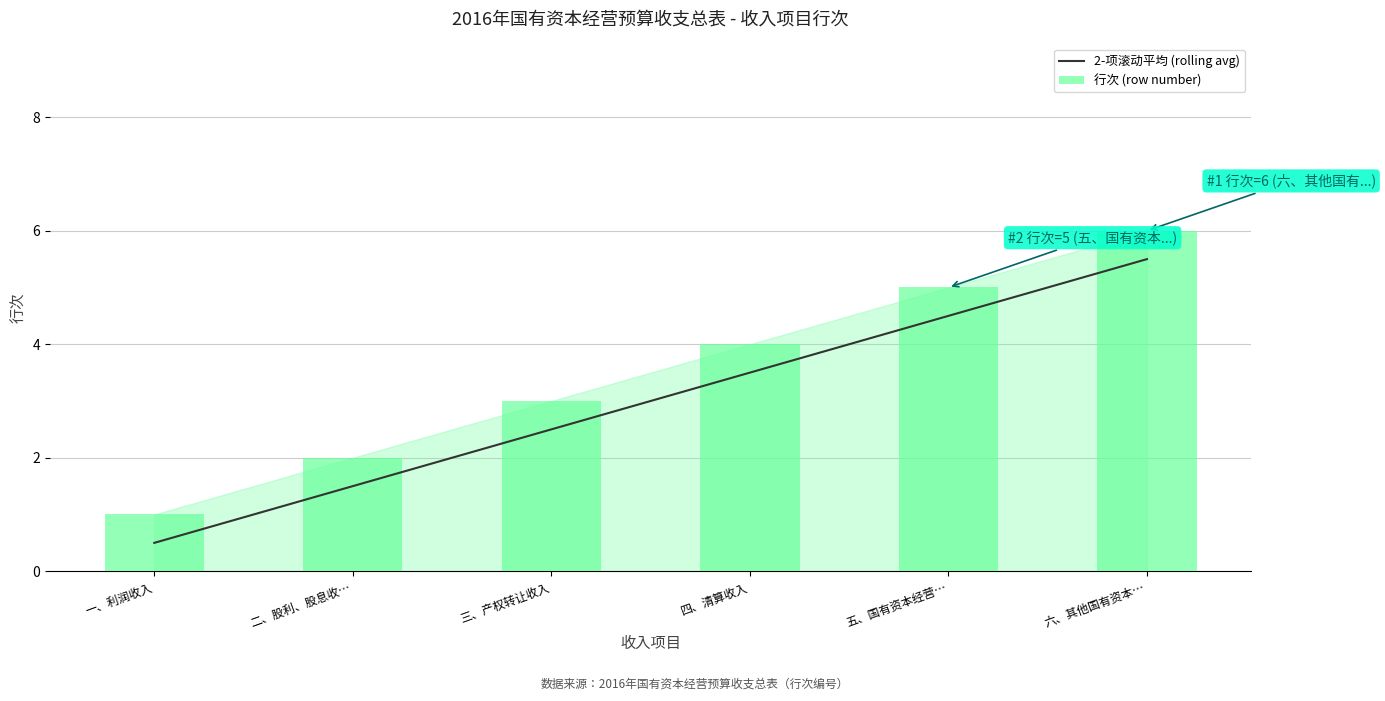

Which series has the largest total across all categories?

行次 (row number)